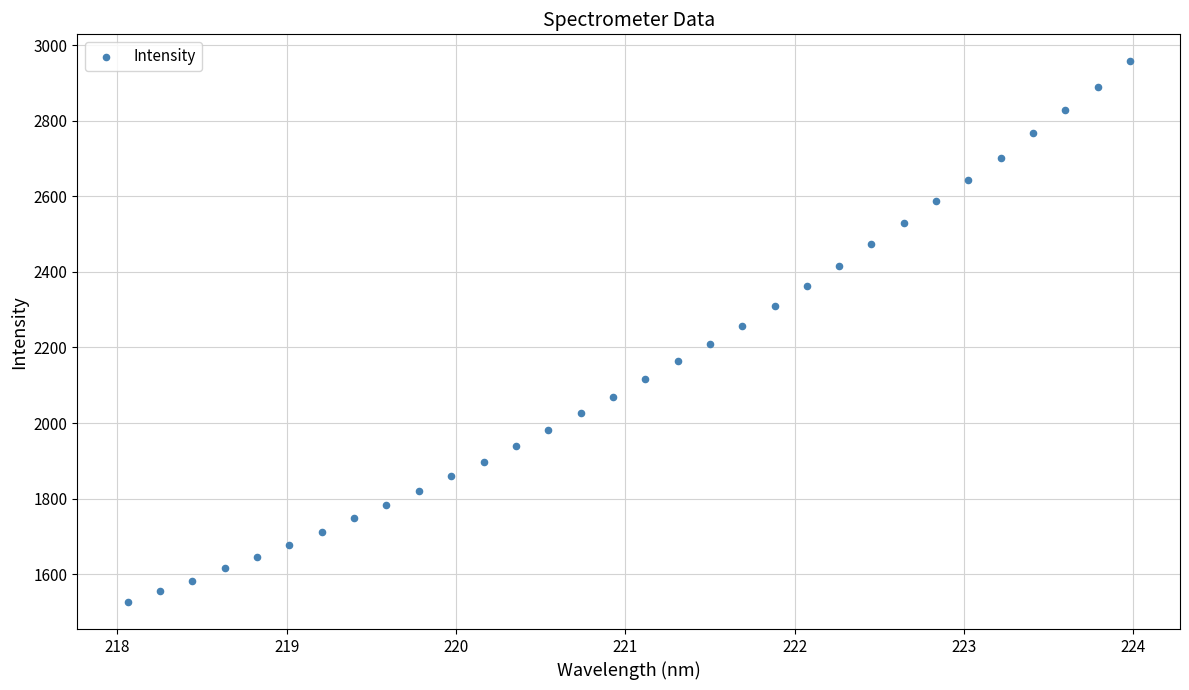

What is the range of X values (max minus min)?

5.9